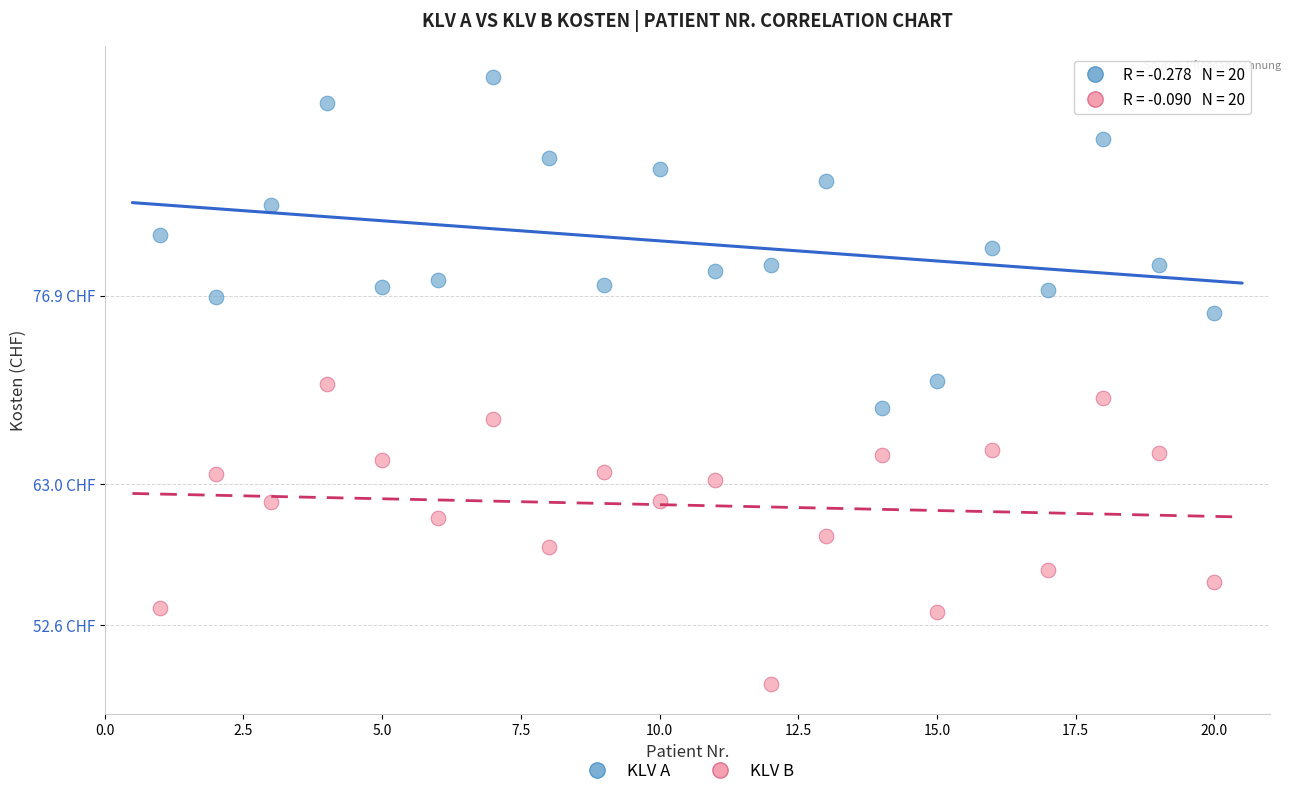

Which series has the largest Y range (max minus min)?

KLV A